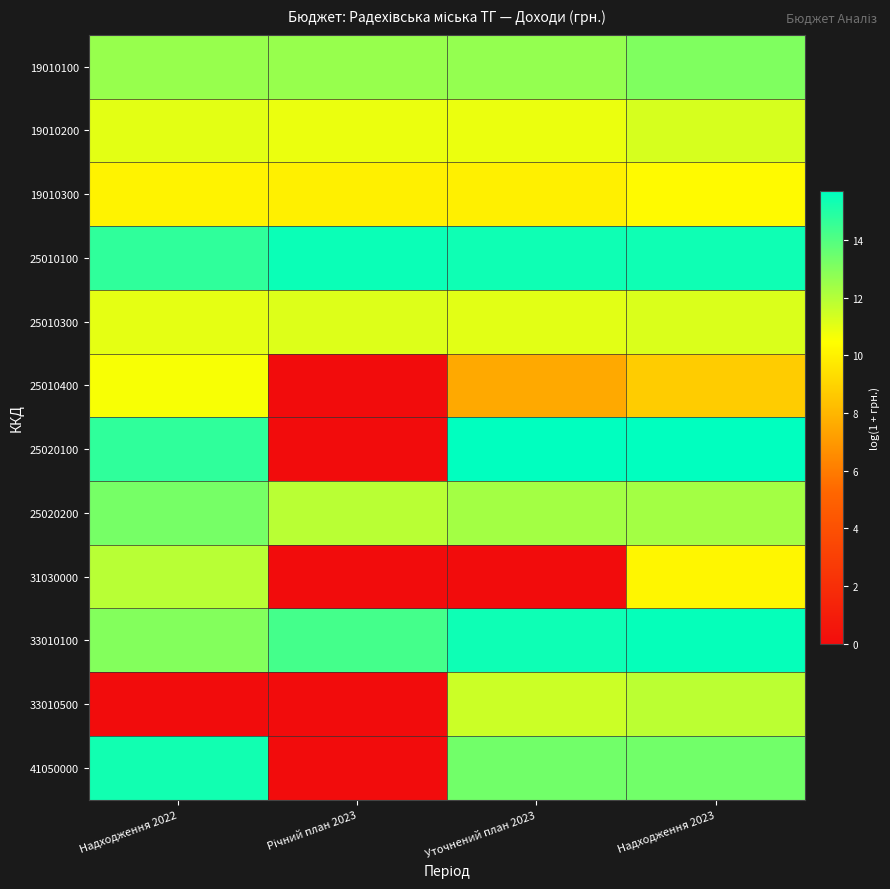

Which series has the largest range (max minus min)?

25020100